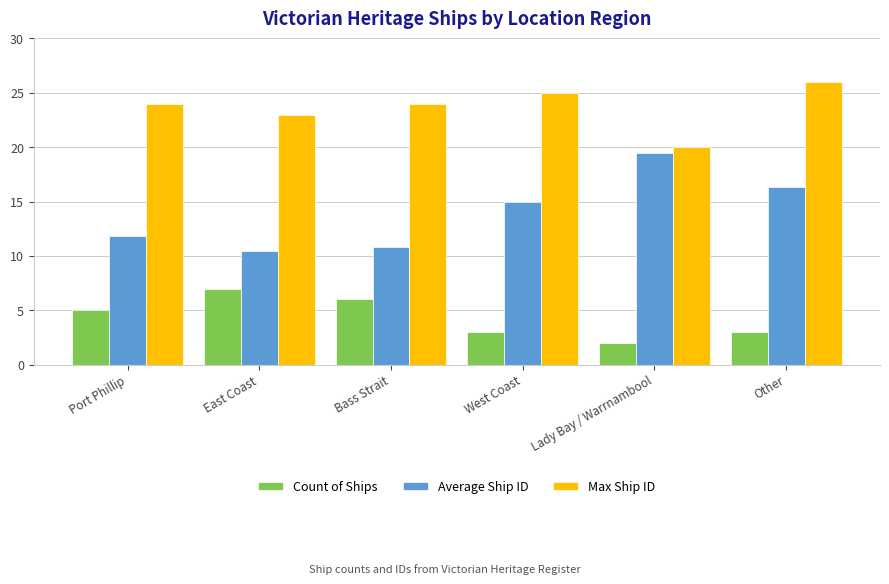

What is the label of the 5th bar from the left?

Lady Bay / Warrnambool